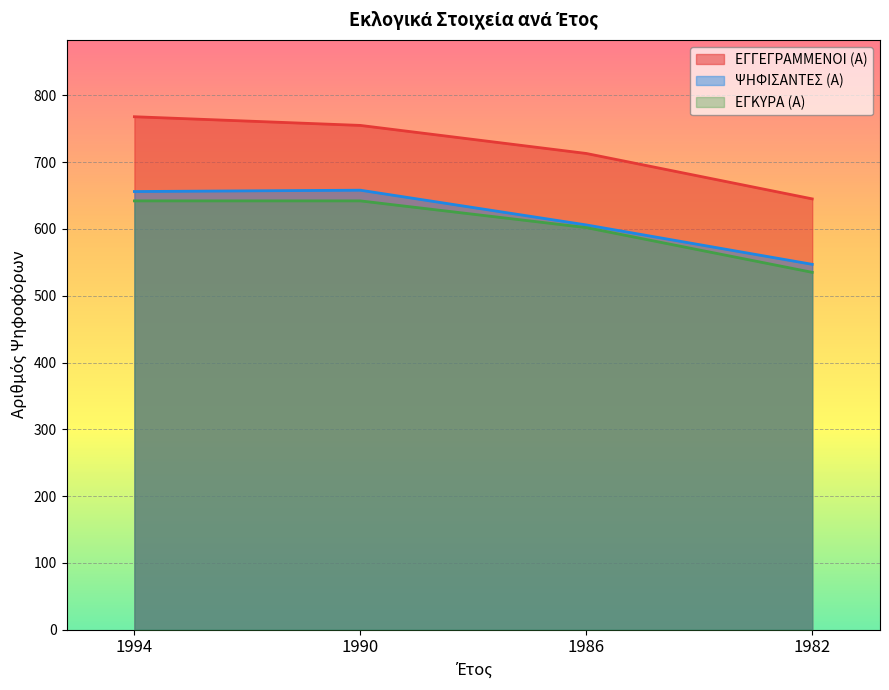

Rank the categories by ΕΓΓΕΓΡΑΜΜΕΝΟΙ (Α) value from highest to lowest.

1994, 1990, 1986, 1982